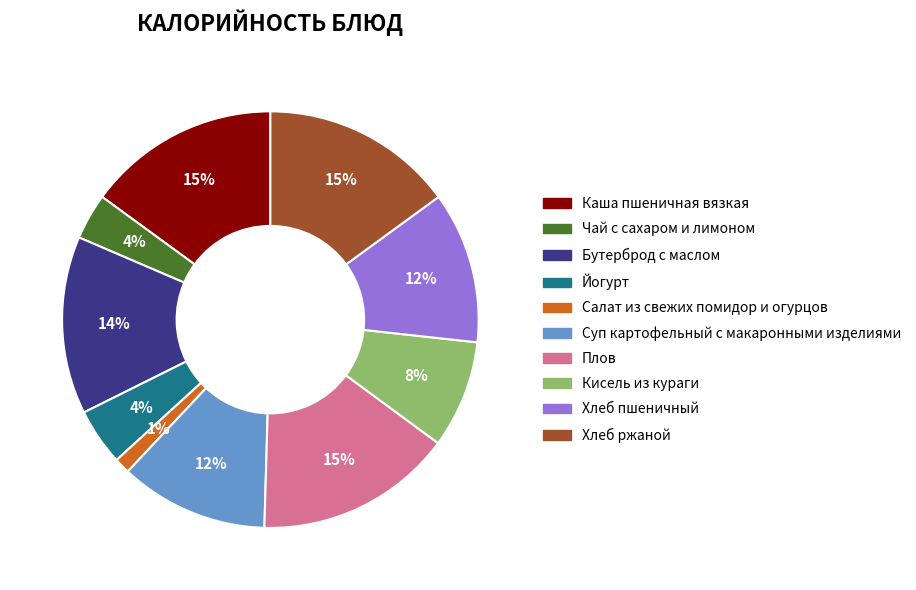

What is the ratio of the value at Бутерброд с маслом to the value at Хлеб ржаной?

0.9